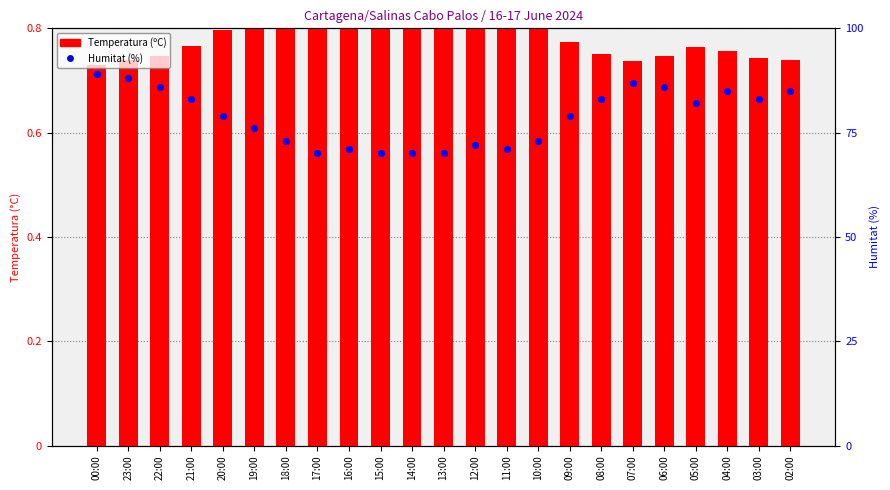

At which category is the sum across all series the highest?

00:00